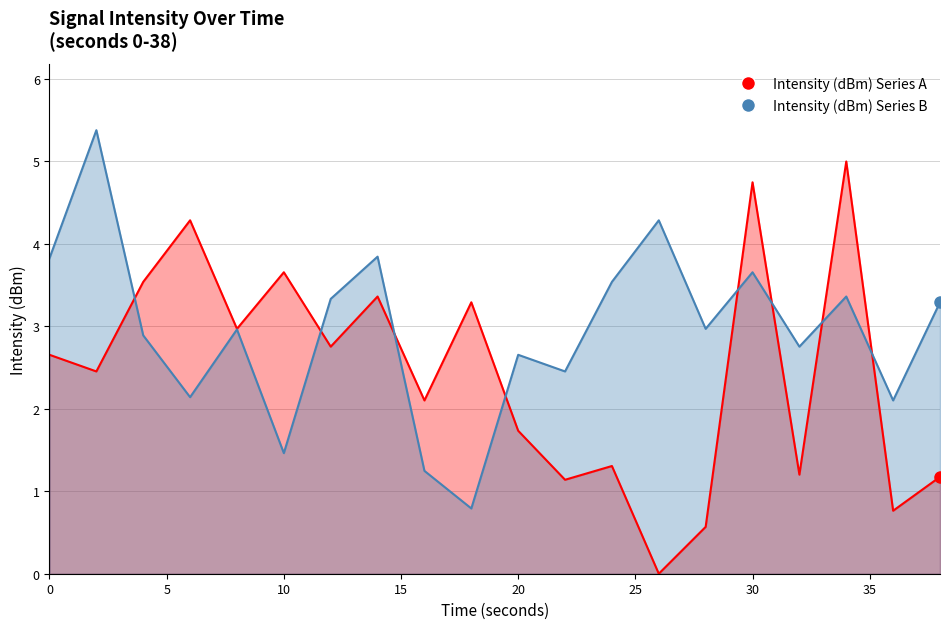

At which label is Intensity (dBm) Series A closest to 2?

16